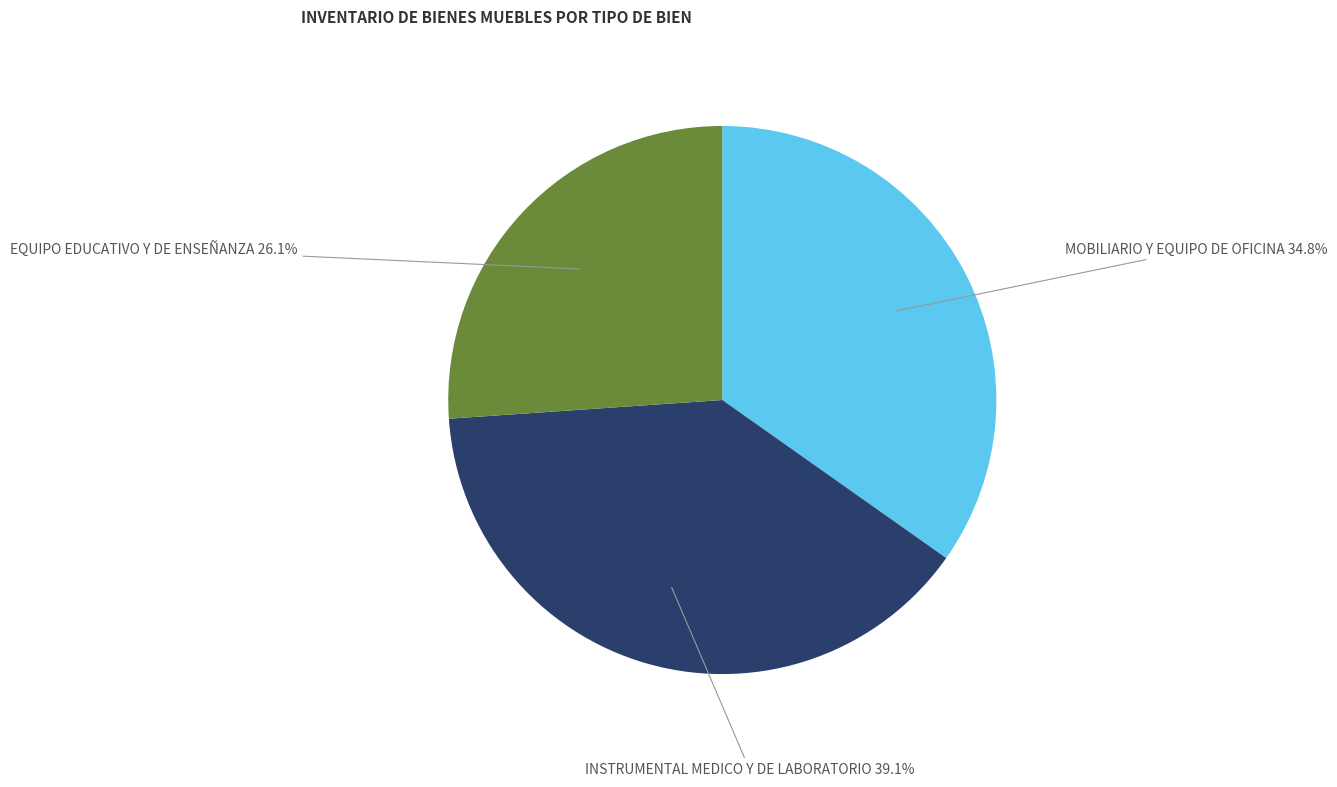

Is there a majority slice in this chart?

No